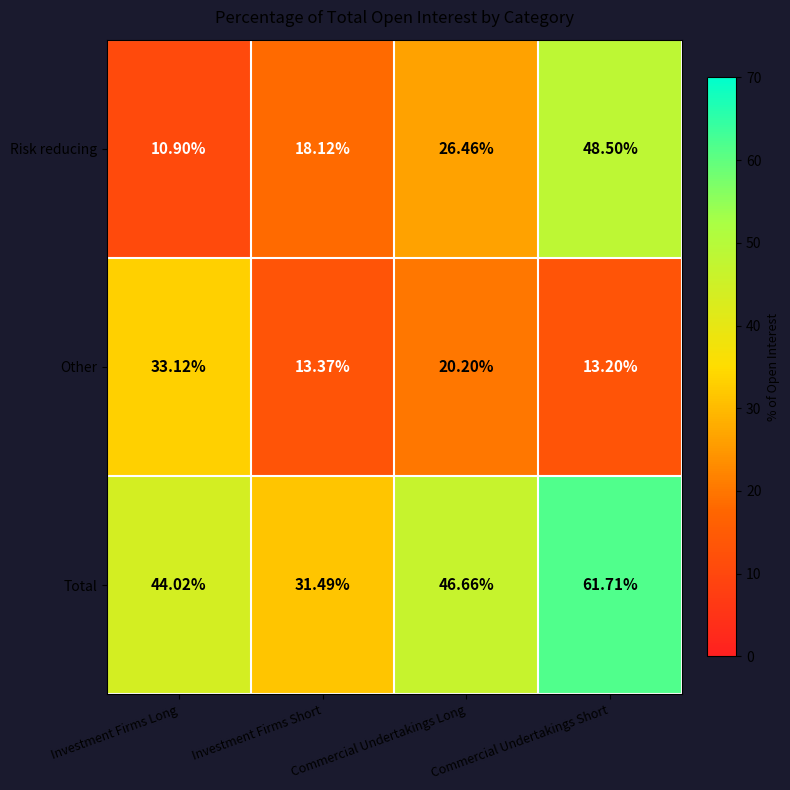

What is the total value across all series at Commercial Undertakings Short?

123.4